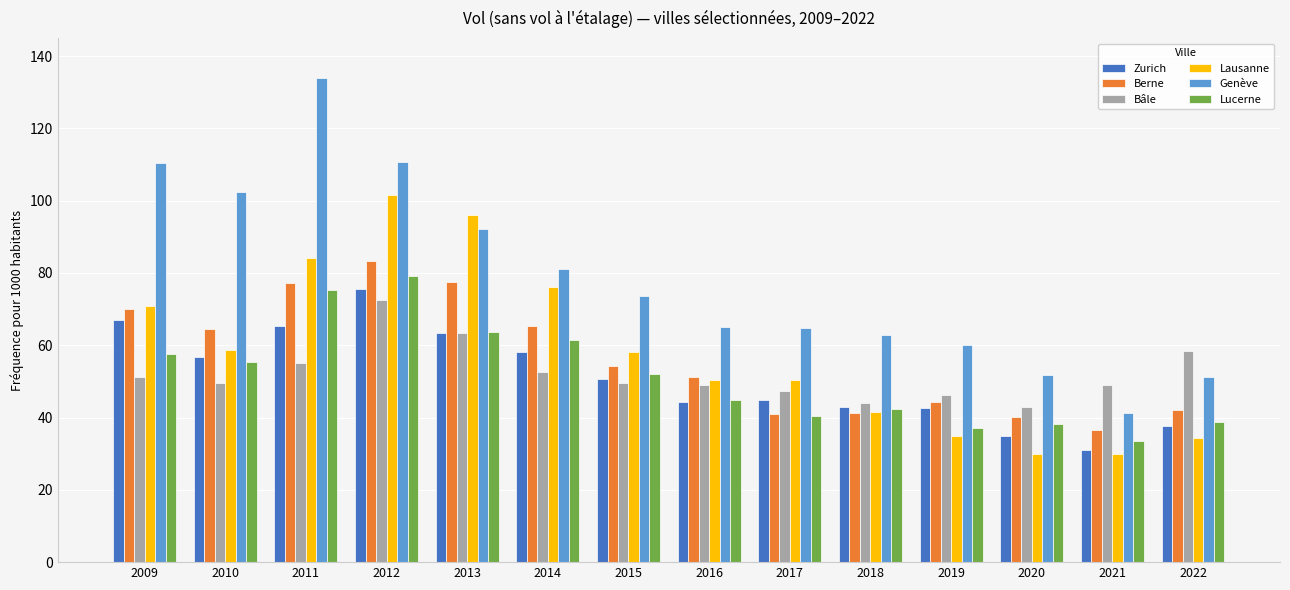

How many values in the Lucerne series are below 52?

7